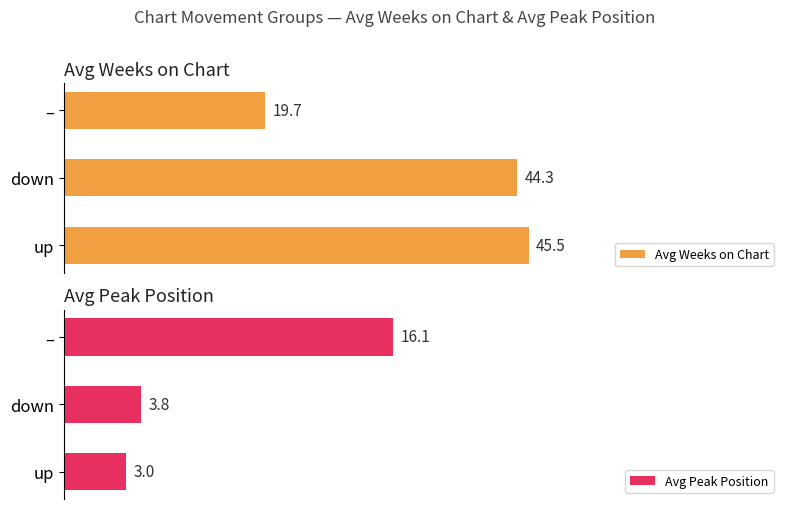

What is the value of the Avg Weeks on Chart bar at the 1st from the left?

45.5